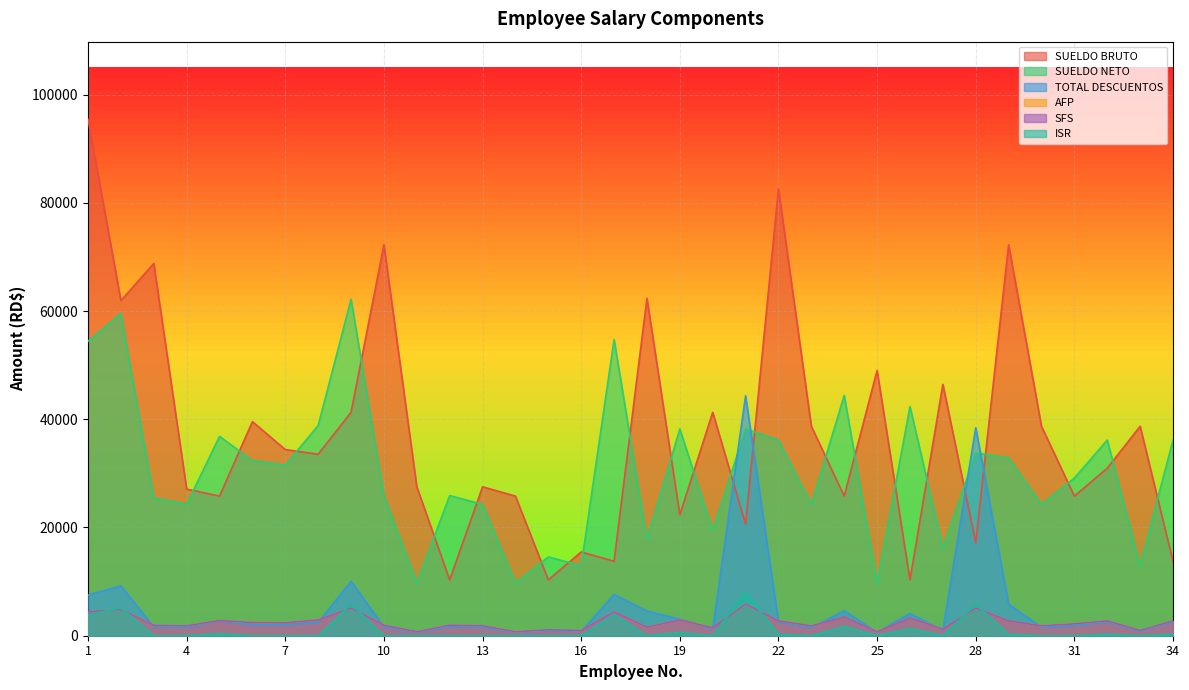

Between 23 and 25, which series saw the biggest shift?

SUELDO NETO